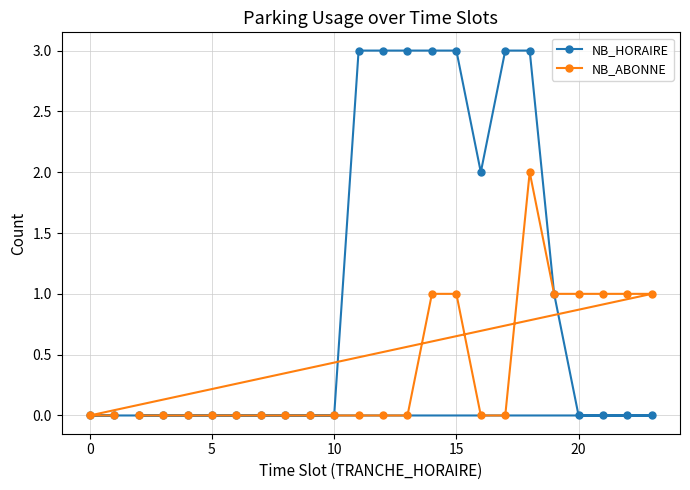

Does the chart have visible grid lines?

Yes